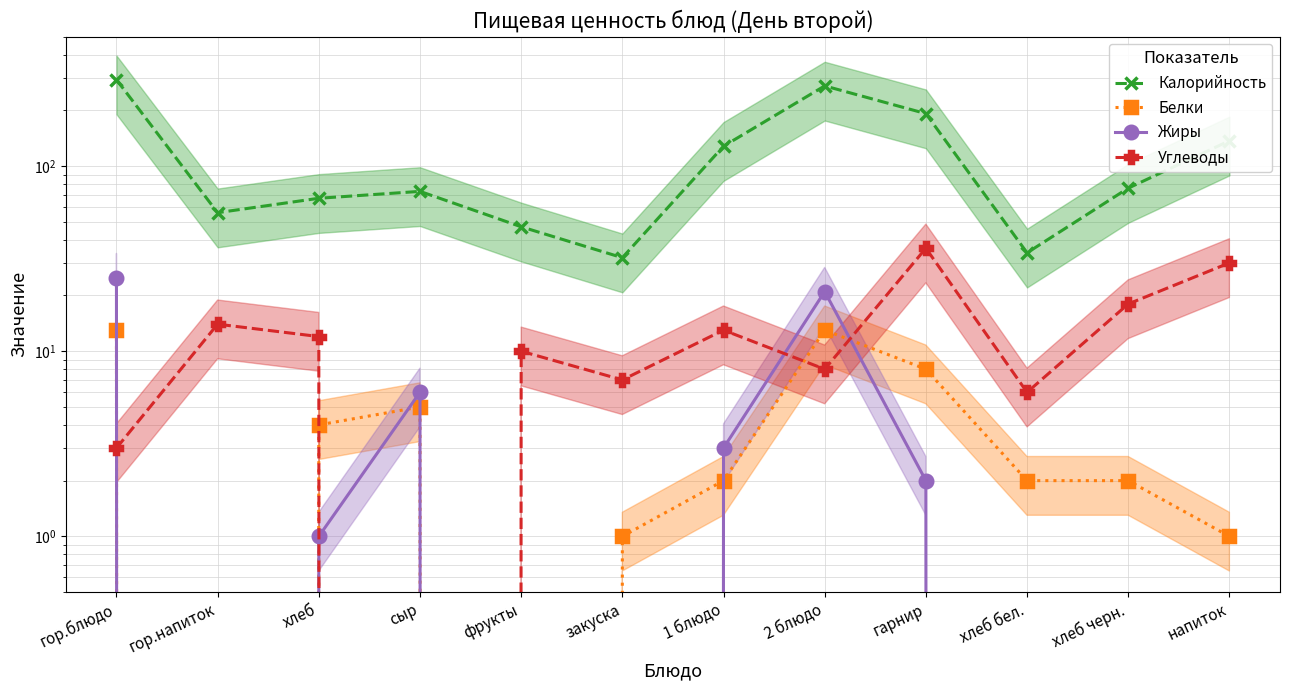

Which has a higher value, фрукты or 1 блюдо?

1 блюдо